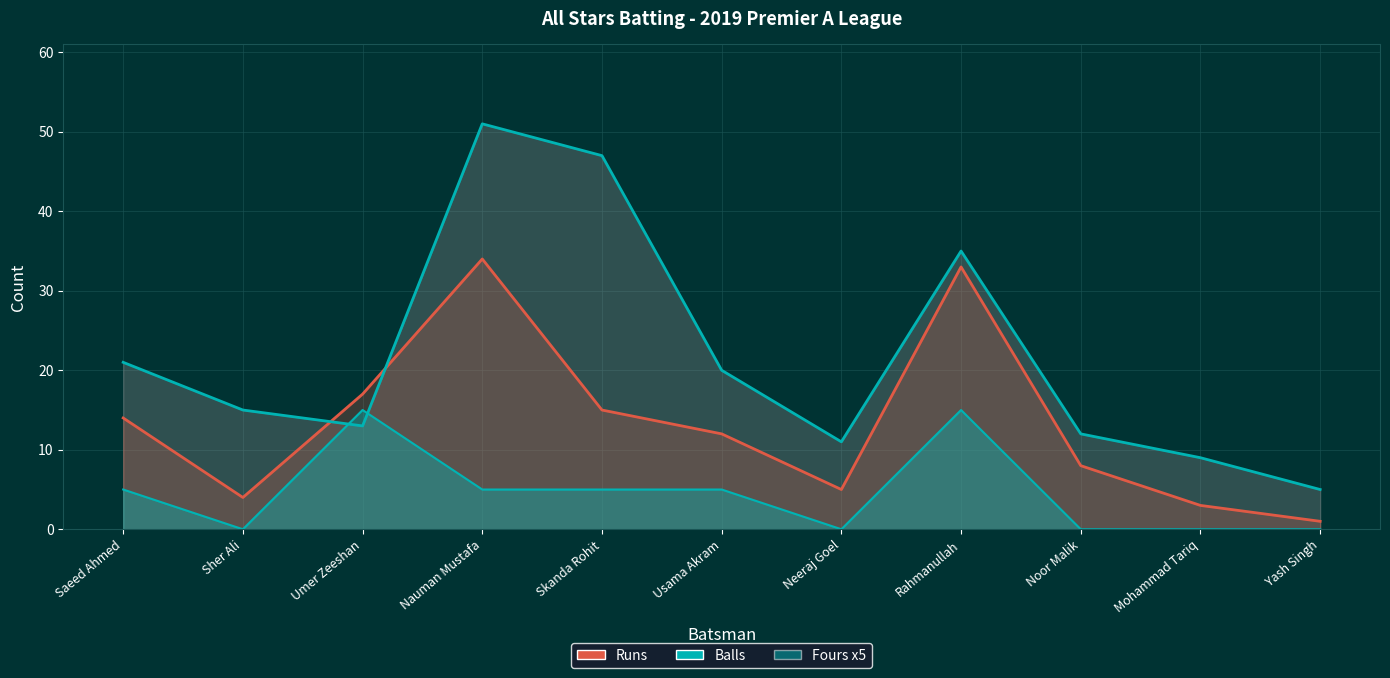

What are all the series names shown in the legend?

Runs, Balls (line), Fours x5